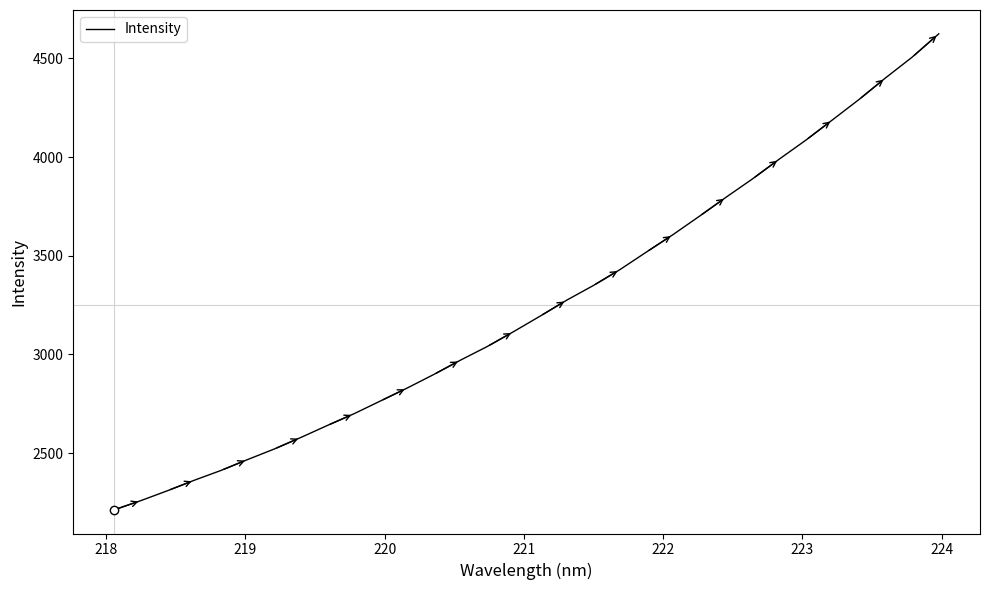

What is the maximum value shown in the chart?

4624.8